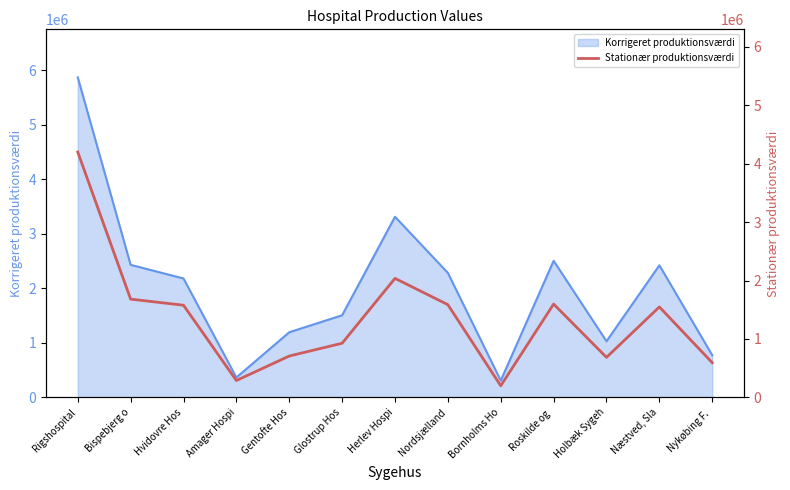

How many lines are shown in the chart?

1